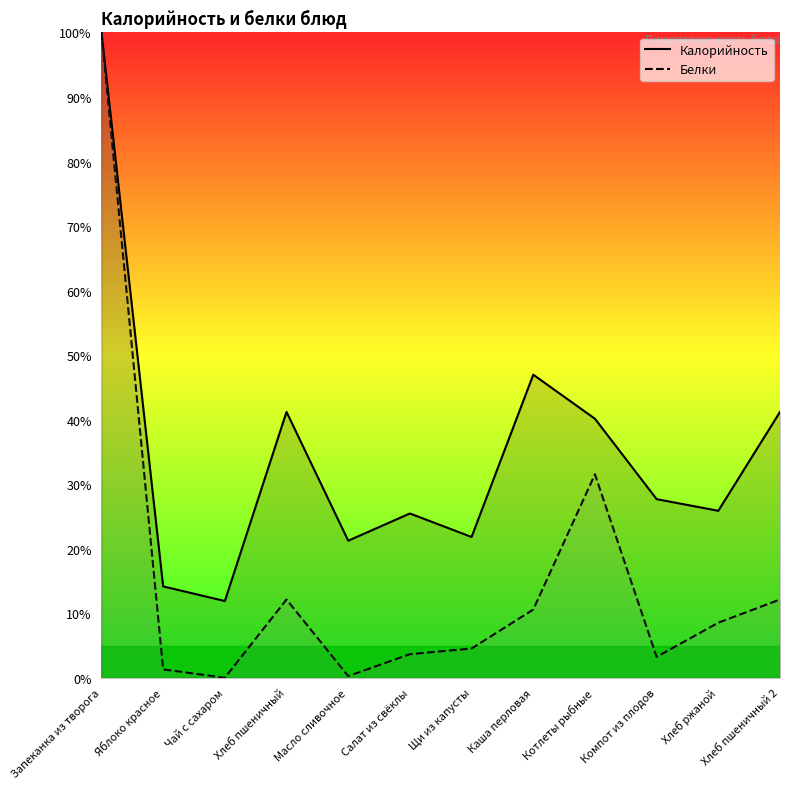

What is the label of the 4th point from the right?

Котлеты рыбные